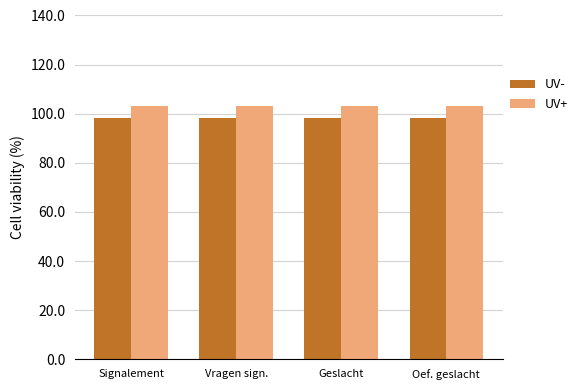

What is the approximate value of UV- at Geslacht?

98.3